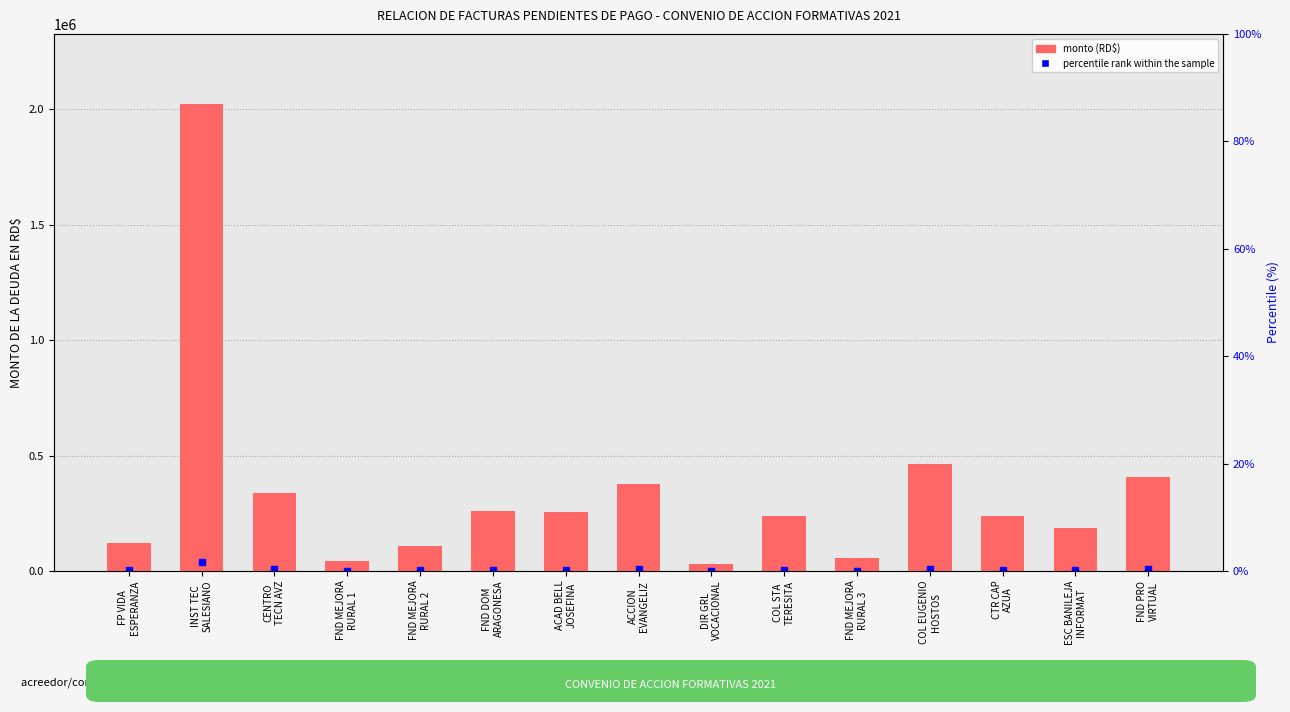

Reading left to right, list all the values displayed in this chart.

FP VIDA
ESPERANZA=120000.0	INST TEC
SALESIANO=2023697.9	CENTRO
TECN AVZ=336262.5	FND MEJORA
RURAL 1=44926.9	FND MEJORA
RURAL 2=105760.9	FND DOM
ARAGONESA=258815.7	ACAD BELL
JOSEFINA=253999.3	ACCION
EVANGELIZ=375409.4	DIR GRL
VOCACIONAL=29044.0	COL STA
TERESITA=238810.0	FND MEJORA
RURAL 3=56306.2	COL EUGENIO
HOSTOS=464341.7	CTR CAP
AZUA=236665.8	ESC BANILEJA
INFORMAT=187856.7	FND PRO
VIRTUAL=408240.0